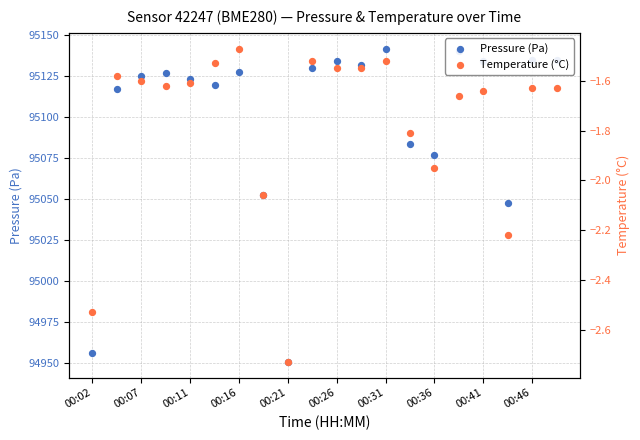

Which series contains the highest Y value?

Pressure (Pa)